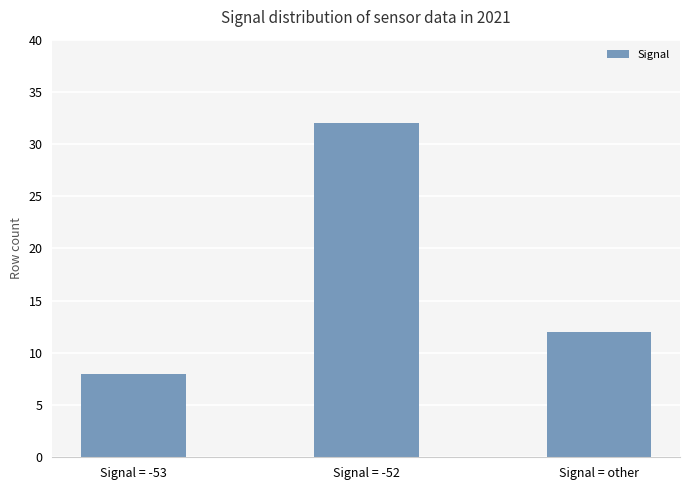

List the labels in order of value, smallest first.

Signal = -53, Signal = other, Signal = -52